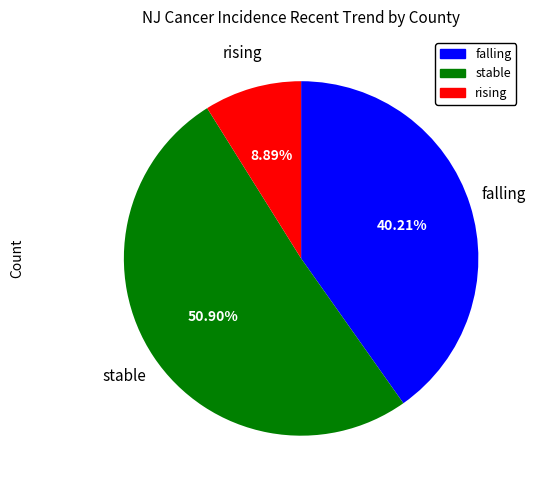

Which category accounts for the majority?

stable